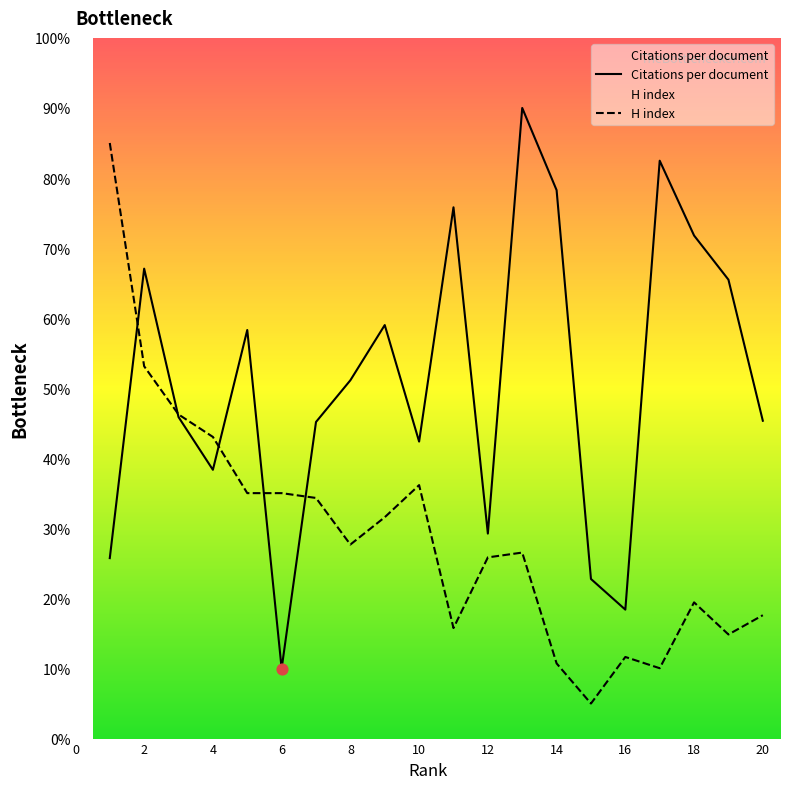

Which series contains the highest Y value?

Citations per document